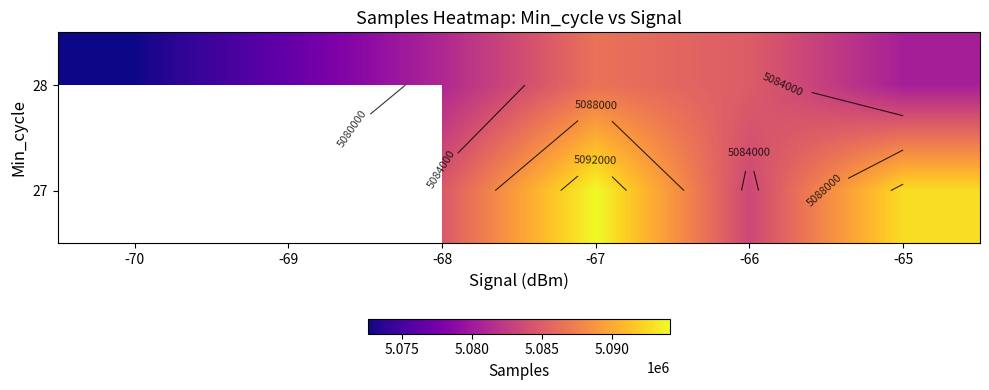

At -67, list the series in order from largest to smallest.

27, 28